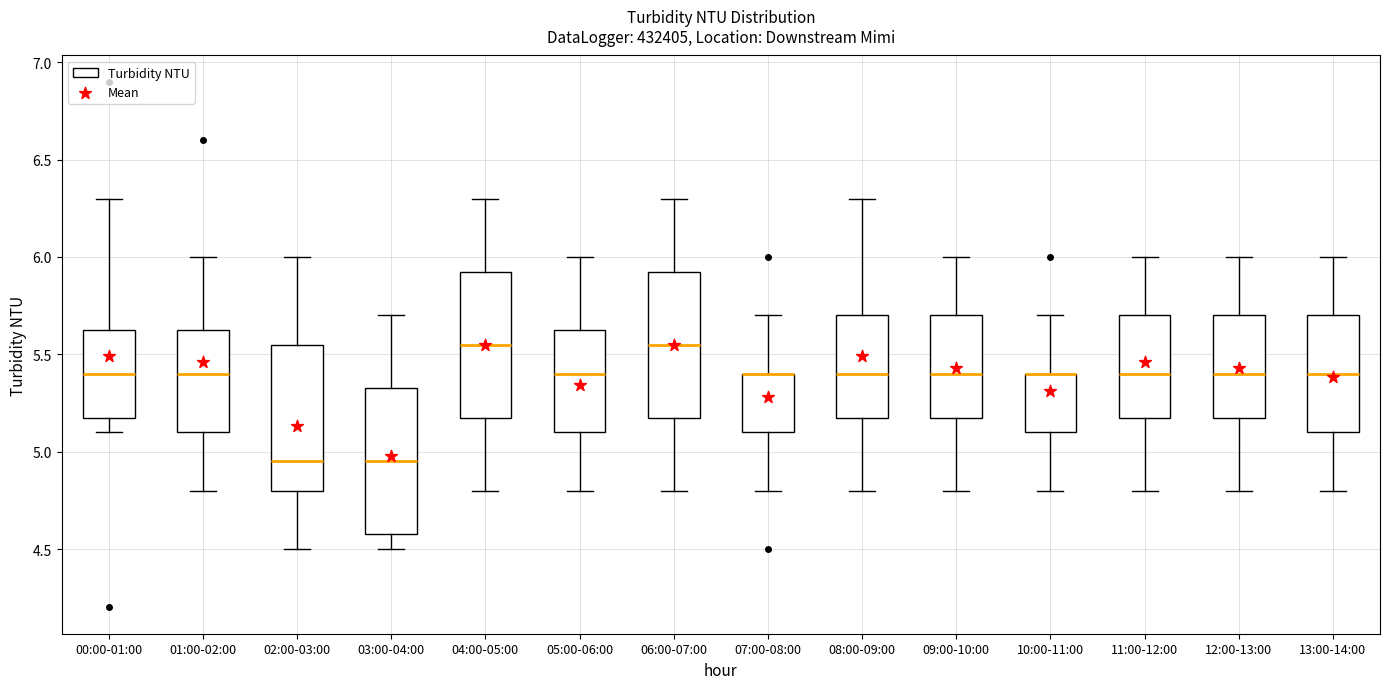

Where does the upper whisker of the box for 11:00-12:00 end on the y-axis? The values are not printed on the chart, so give them approximately, as read against the axis.

6.00